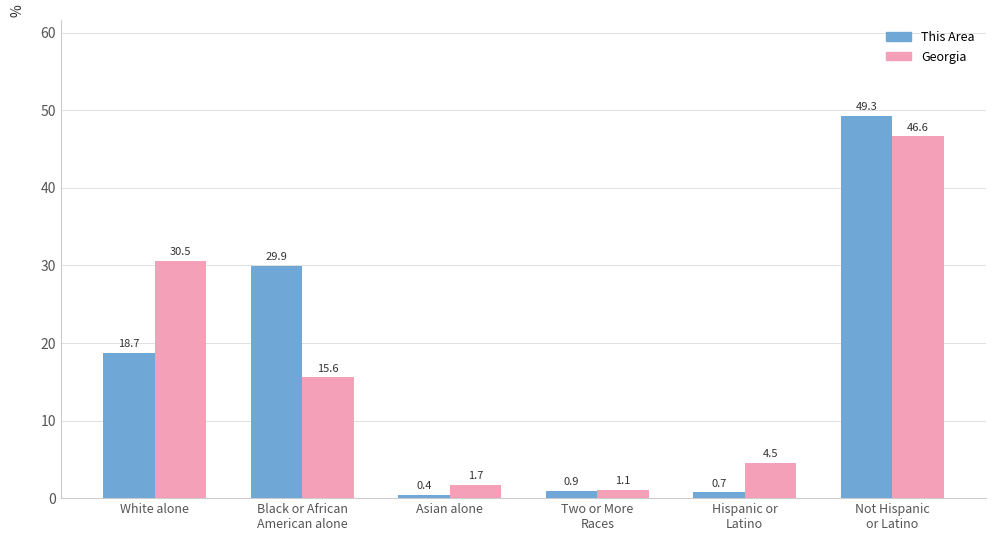

At White alone, list the series in order from largest to smallest.

Georgia, This Area